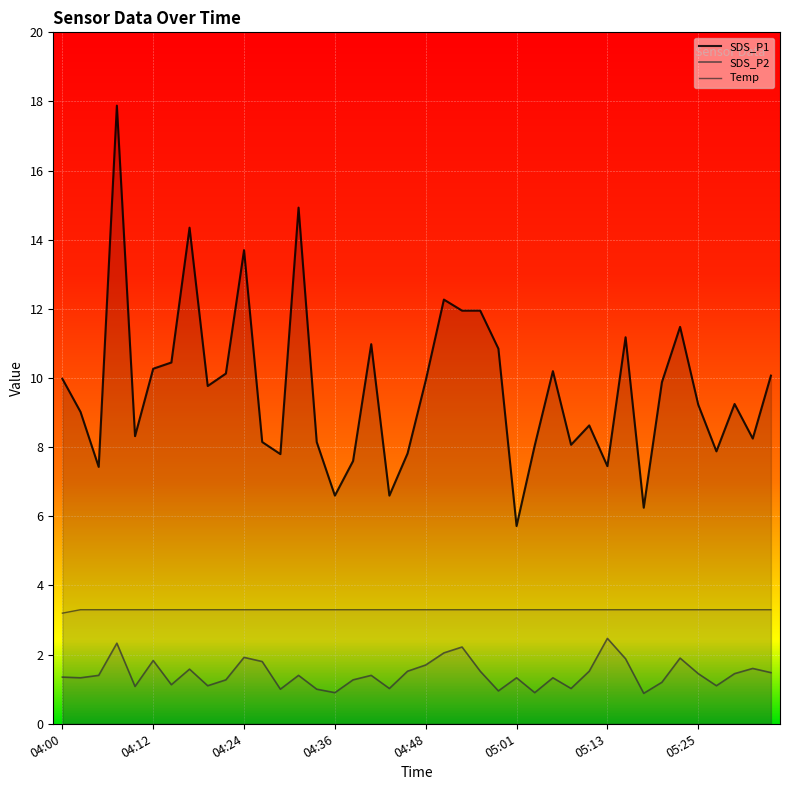

What position from the right is 04:22?

31